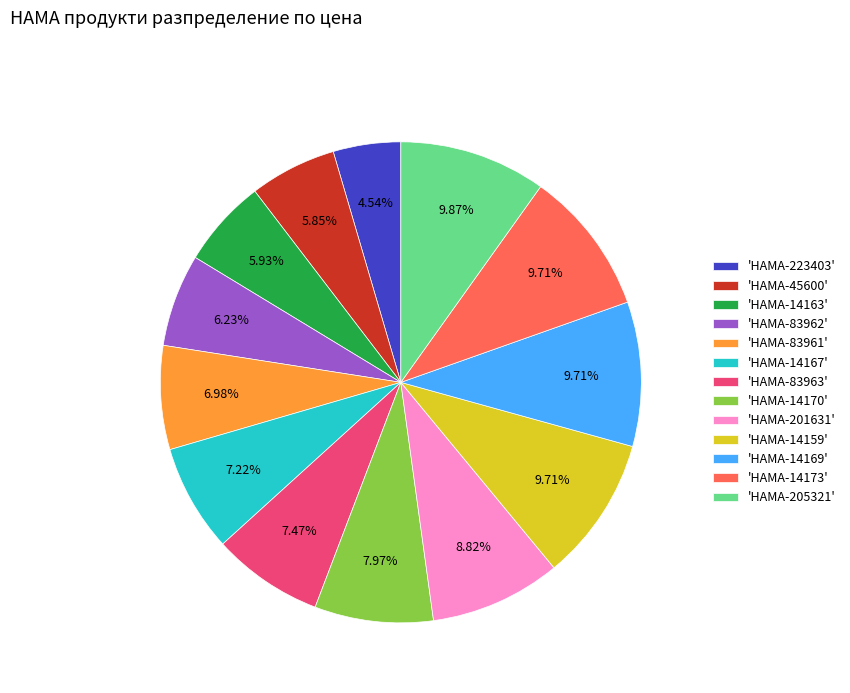

Which has a higher value, 'HAMA-45600' or 'HAMA-205321'?

'HAMA-205321'